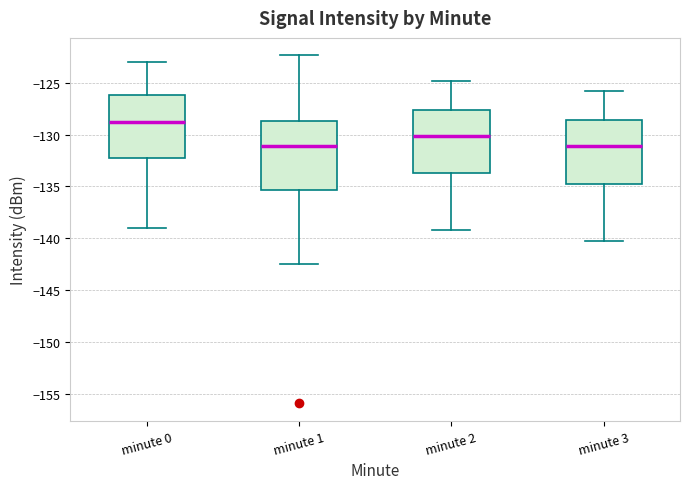

Where does the median line of the box for minute 1 sit on the y-axis? The values are not printed on the chart, so give them approximately, as read against the axis.

-131.0